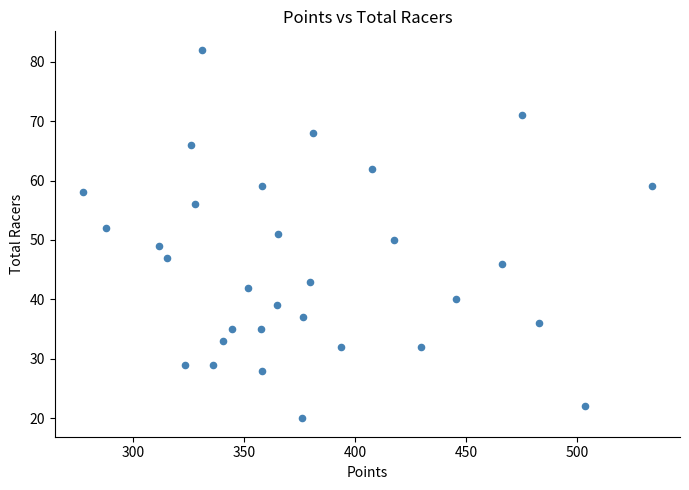

What is the range of Y values (max minus min)?

62